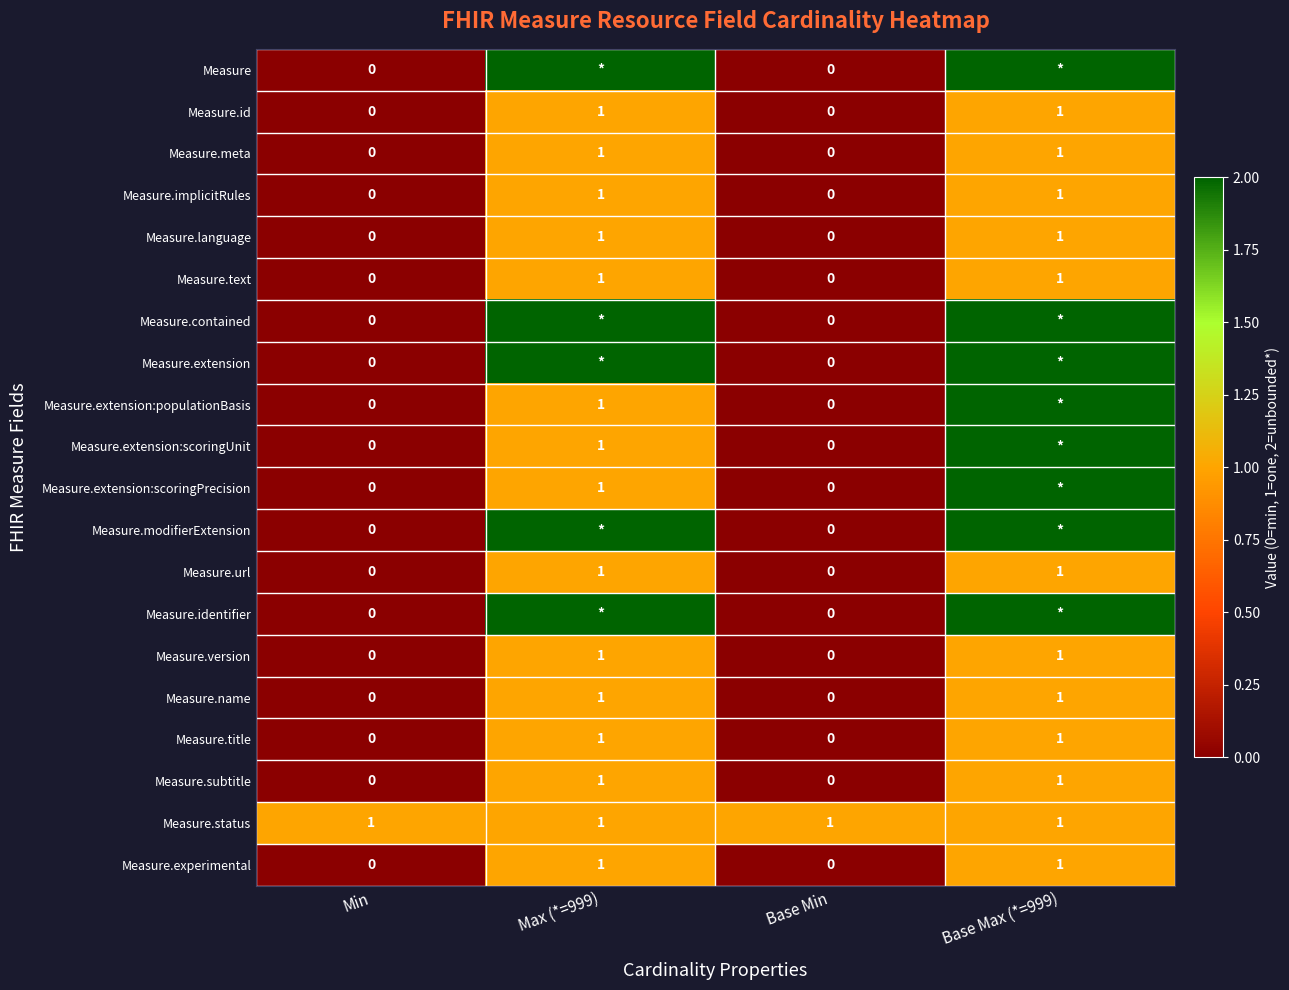

Is it true that Measure.title equals 1 at Base Max (*=999)?

True